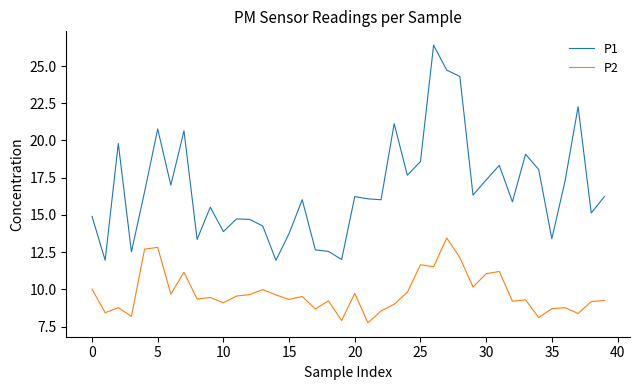

Count the number of categories in the chart.

40